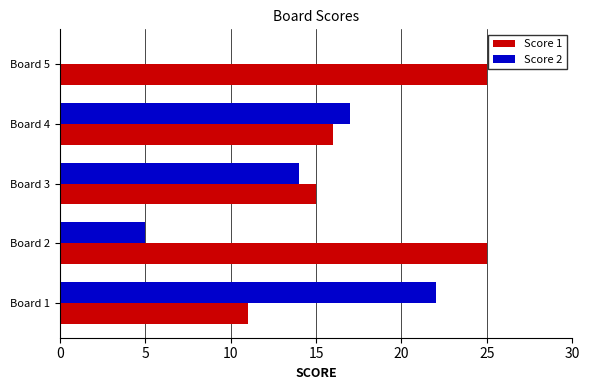

Is it true that Score 1 equals 8 at Board 3?

False